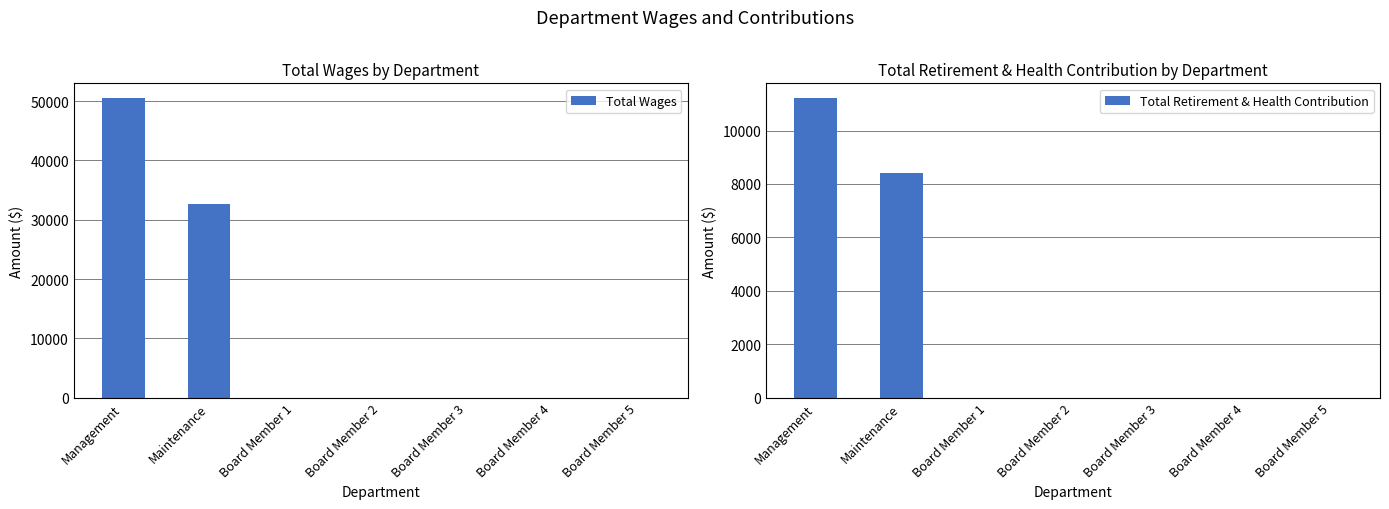

Which series changed the most between Management and Board Member 3?

Total Wages